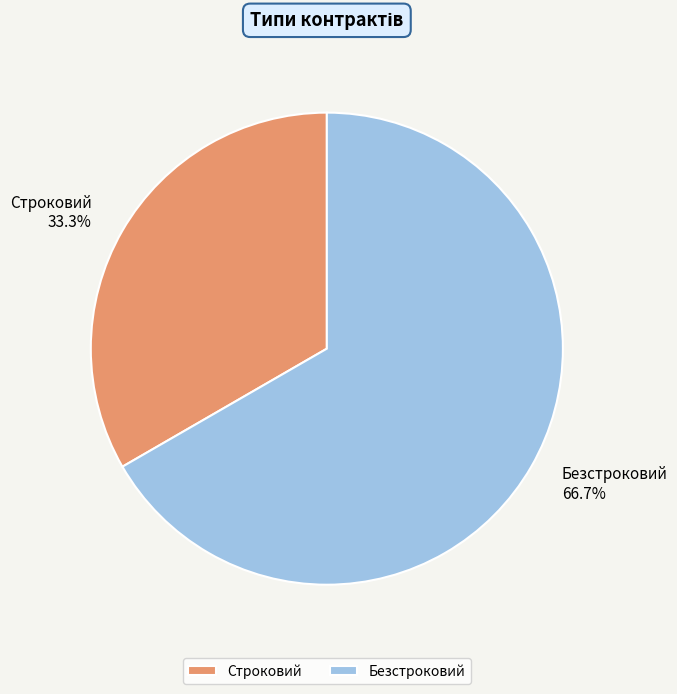

What is the smallest slice in the pie chart?

Строковий